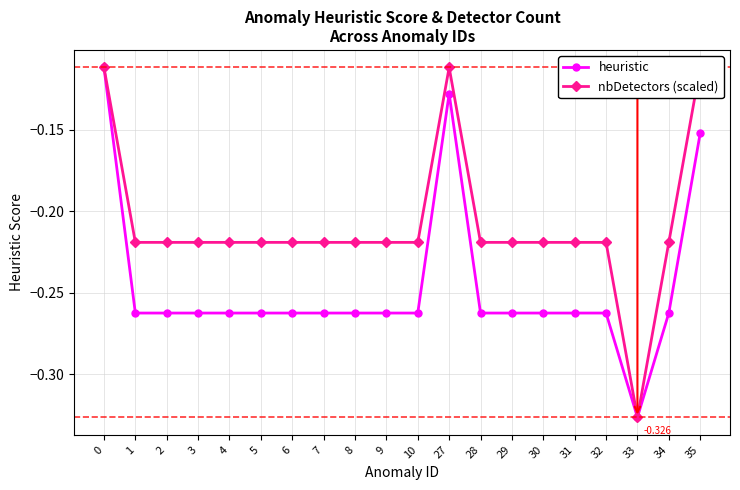

How many lines are shown in the chart?

2